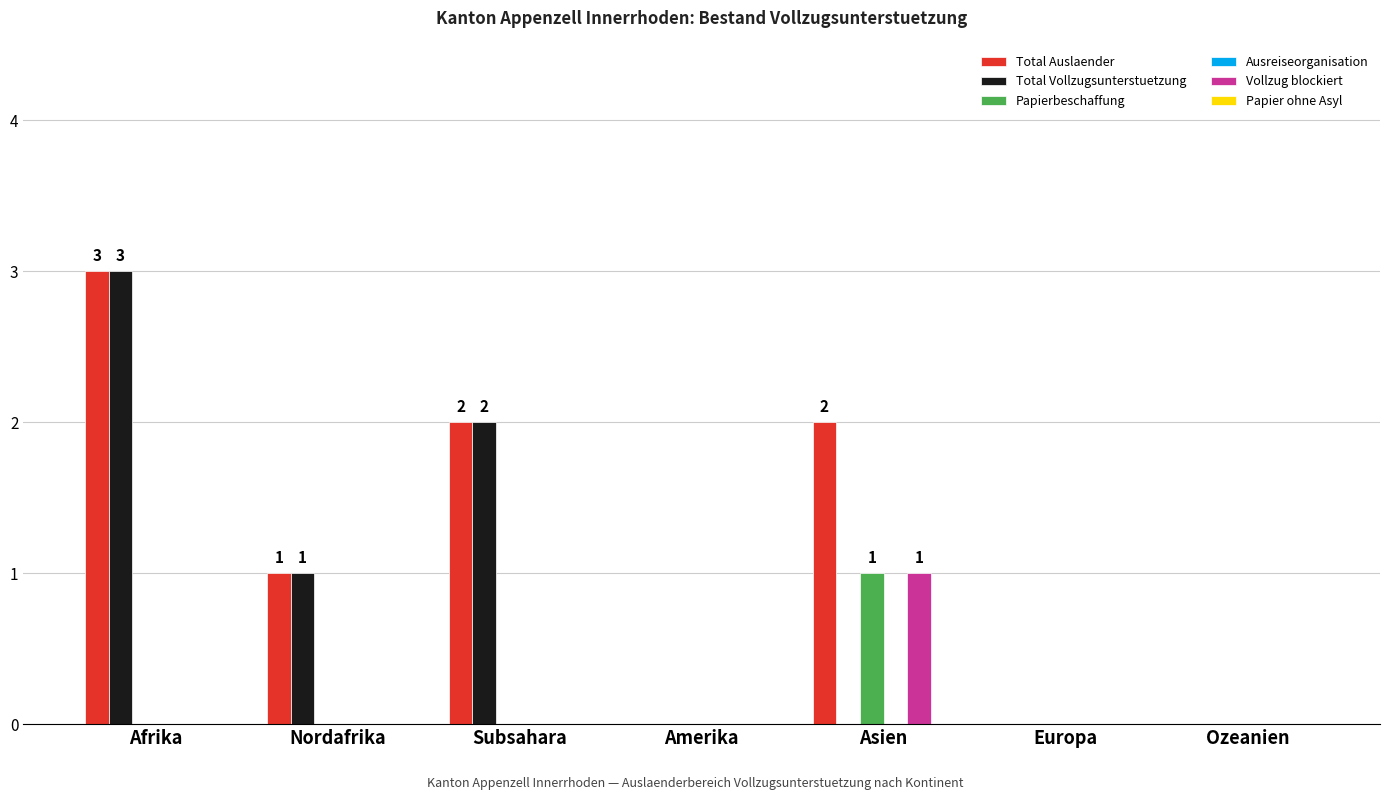

Reading left to right, extract all data points from this chart.

Total Auslaender: Afrika=3	Nordafrika=1	Subsahara=2	Amerika=0	Asien=2	Europa=0	Ozeanien=0
Total Vollzugsunterstuetzung: Afrika=3	Nordafrika=1	Subsahara=2	Amerika=0	Asien=0	Europa=0	Ozeanien=0
Papierbeschaffung: Afrika=0	Nordafrika=0	Subsahara=0	Amerika=0	Asien=1	Europa=0	Ozeanien=0
Vollzug blockiert: Afrika=0	Nordafrika=0	Subsahara=0	Amerika=0	Asien=1	Europa=0	Ozeanien=0